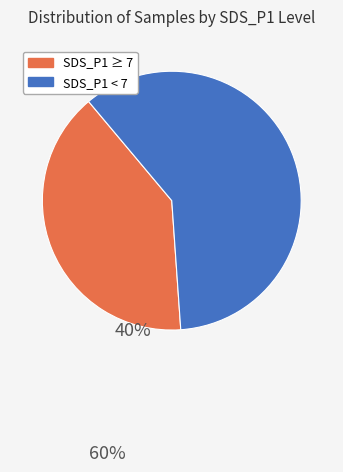

Is there a majority slice in this chart?

Yes